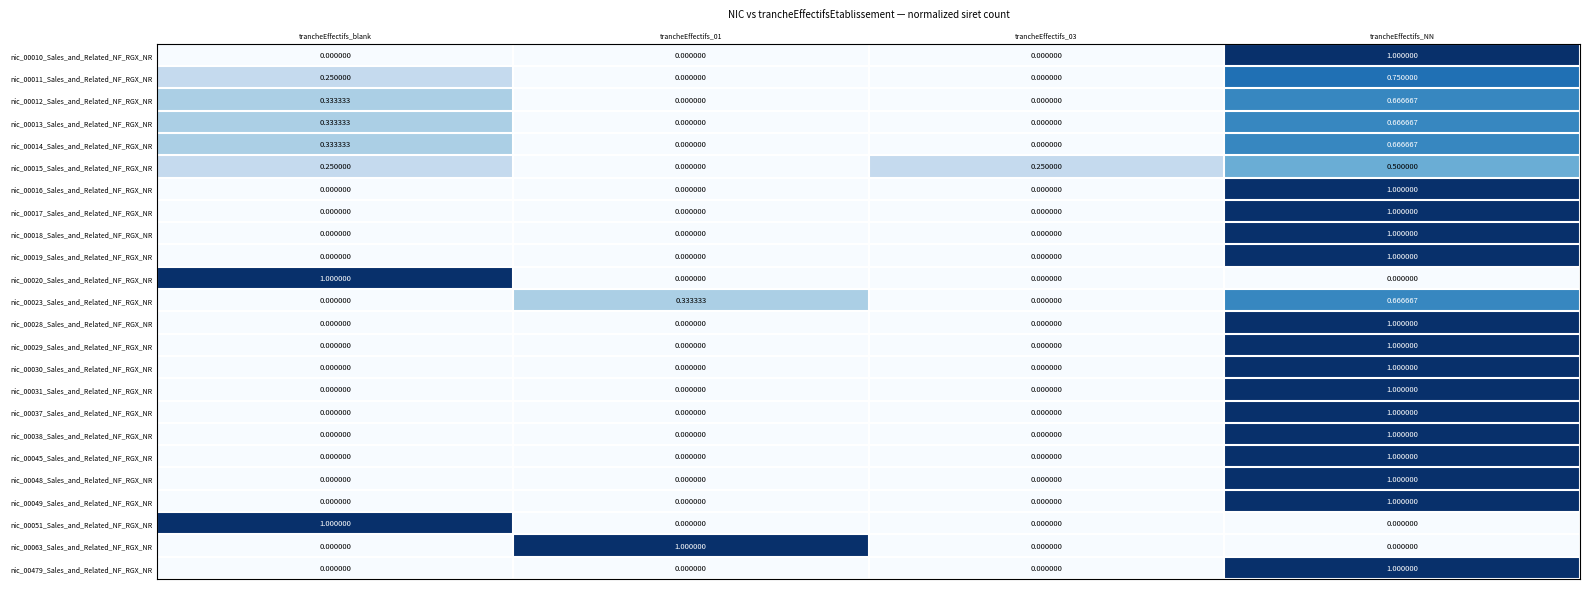

At which label does nic_00030_Sales_and_Related_NF_RGX_NR reach its peak?

trancheEffectifs_NN